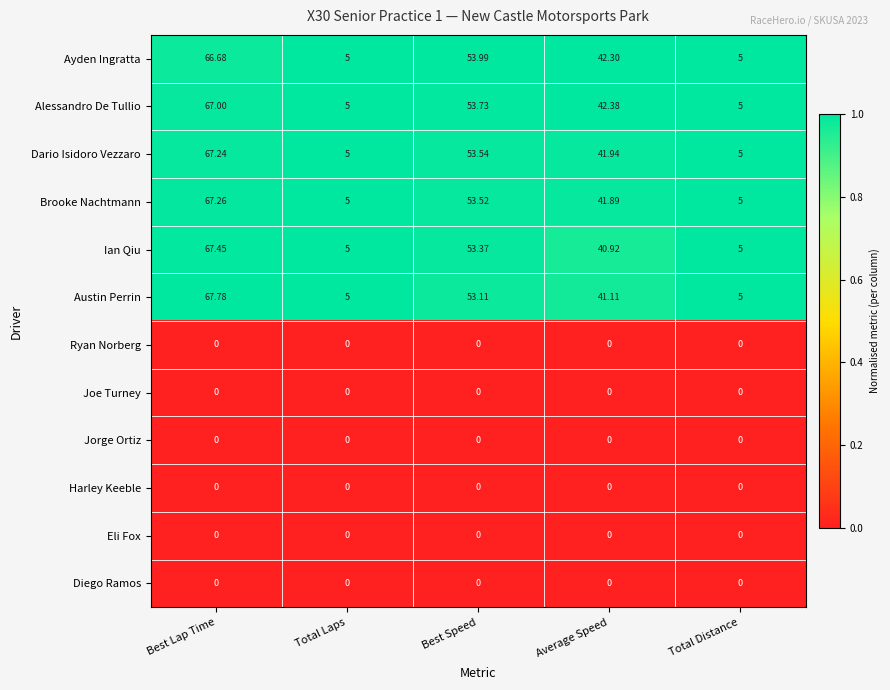

Between Best Lap Time and Total Distance, which series saw the biggest shift?

Austin Perrin